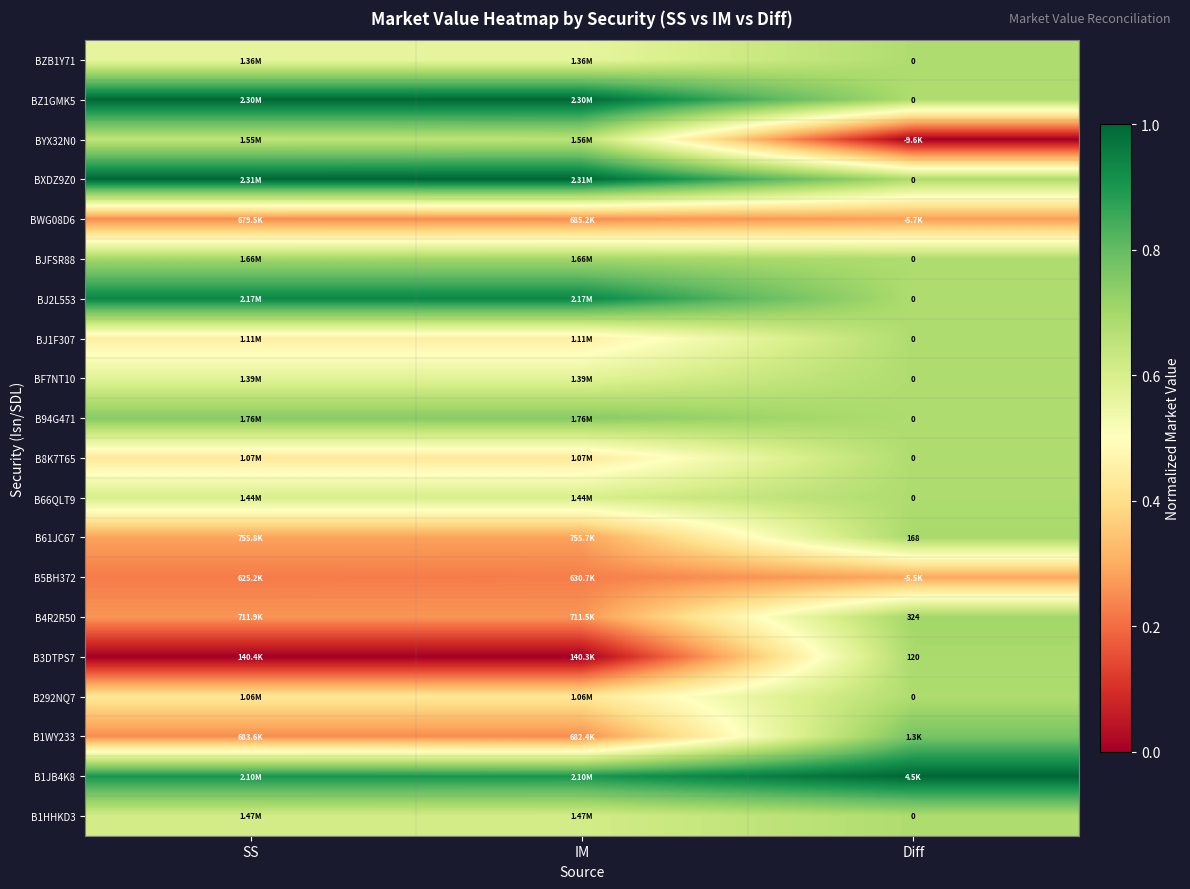

Count the B292NQ7 values in the range 0 to 1.

3